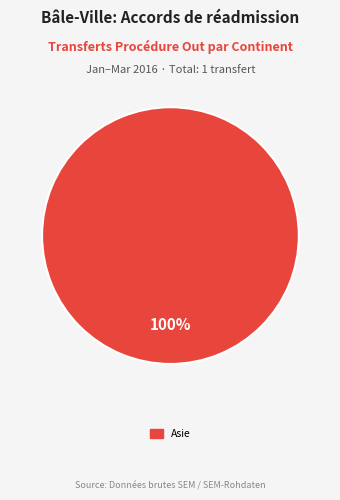

Is there any slice that represents more than half of the pie?

Yes